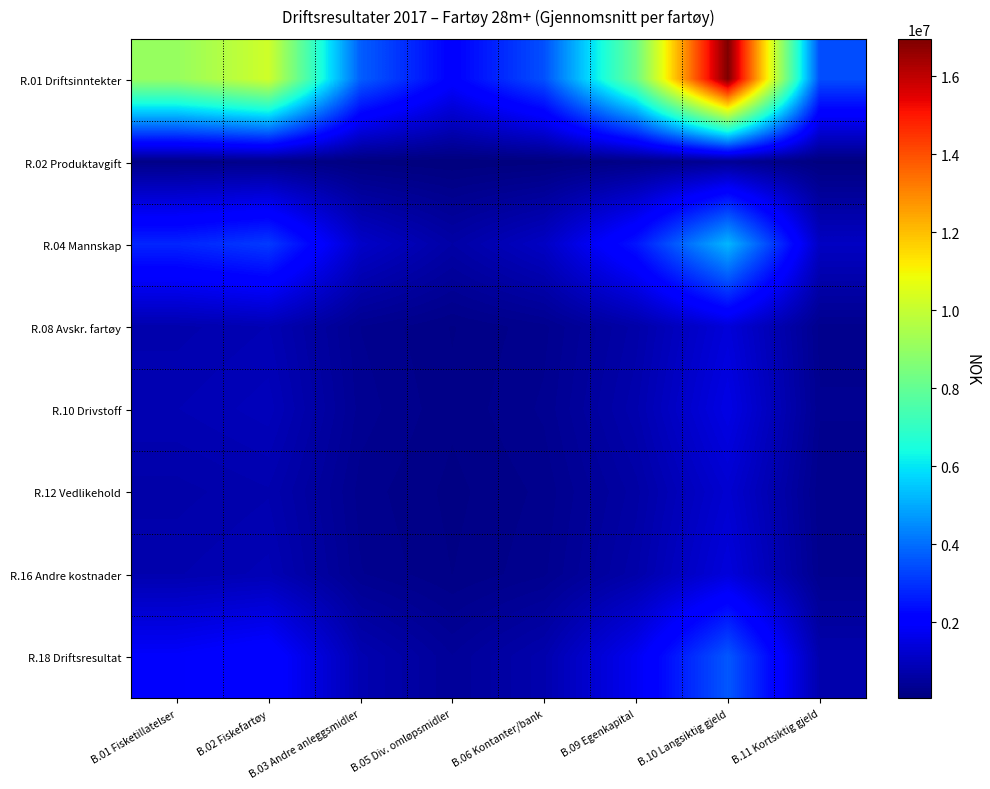

At which category is the sum across all series the highest?

B.10 Langsiktig gjeld